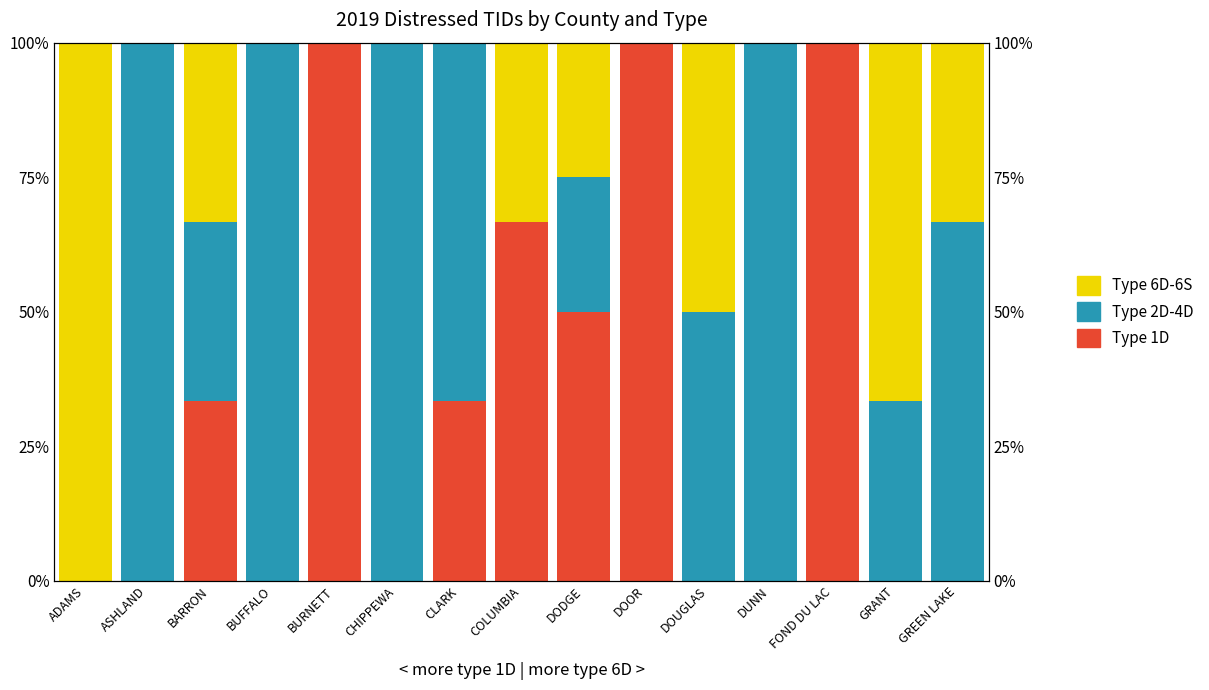

What is the label of the 8th bar from the right?

COLUMBIA